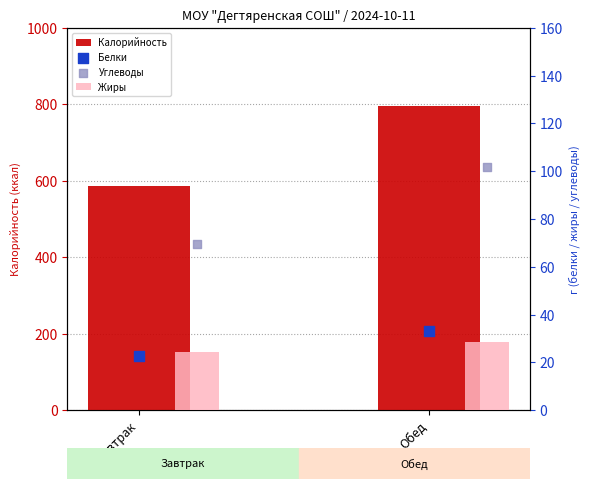

Which series has the largest total across all categories?

Калорийность